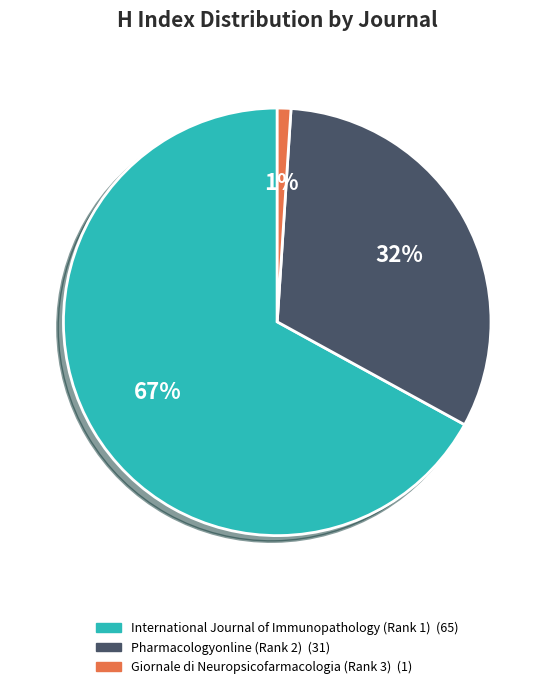

Rank the categories by value from lowest to highest.

Giornale di Neuropsicofarmacologia (Rank 3), Pharmacologyonline (Rank 2), International Journal of Immunopathology (Rank 1)